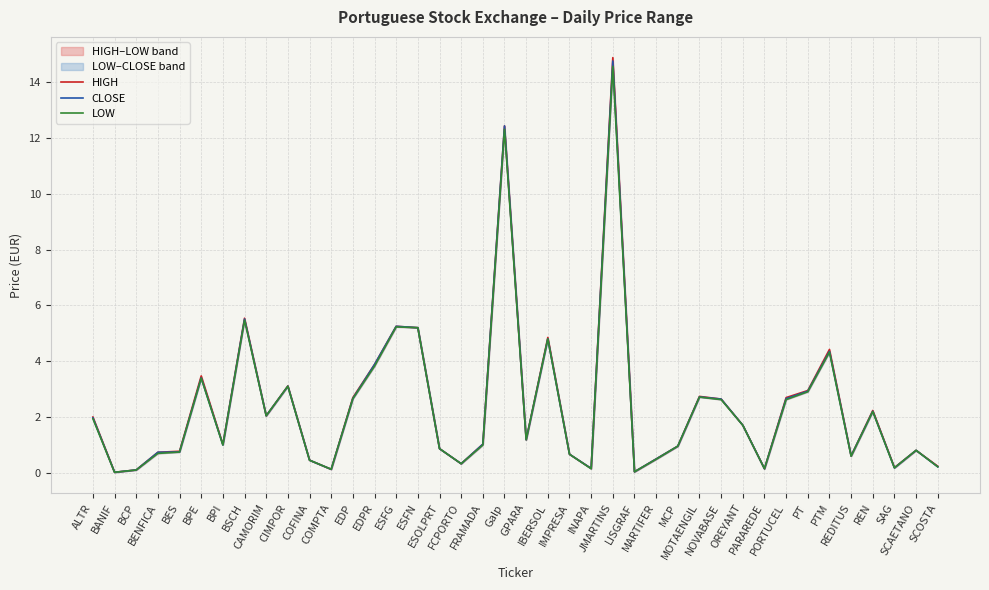

At which label does CLOSE first exceed 1?

ALTR